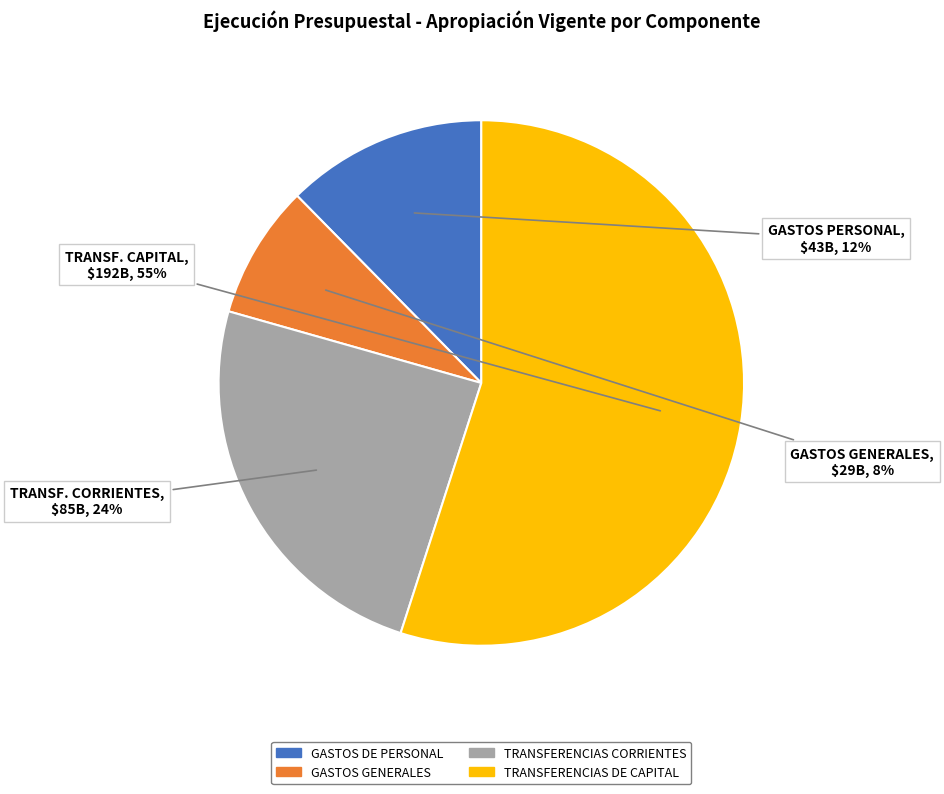

Count the number of slices in the pie.

4